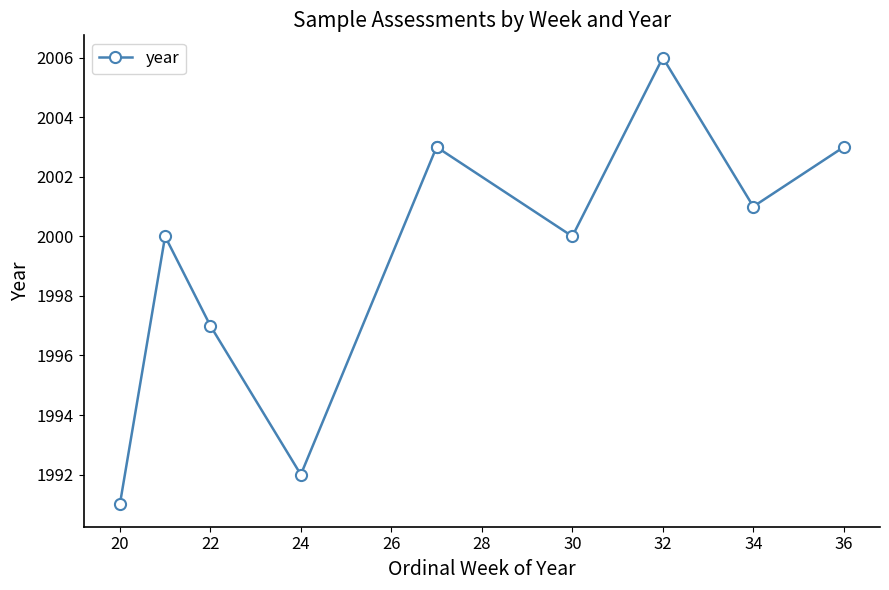

Which label corresponds to the largest value in the chart?

32